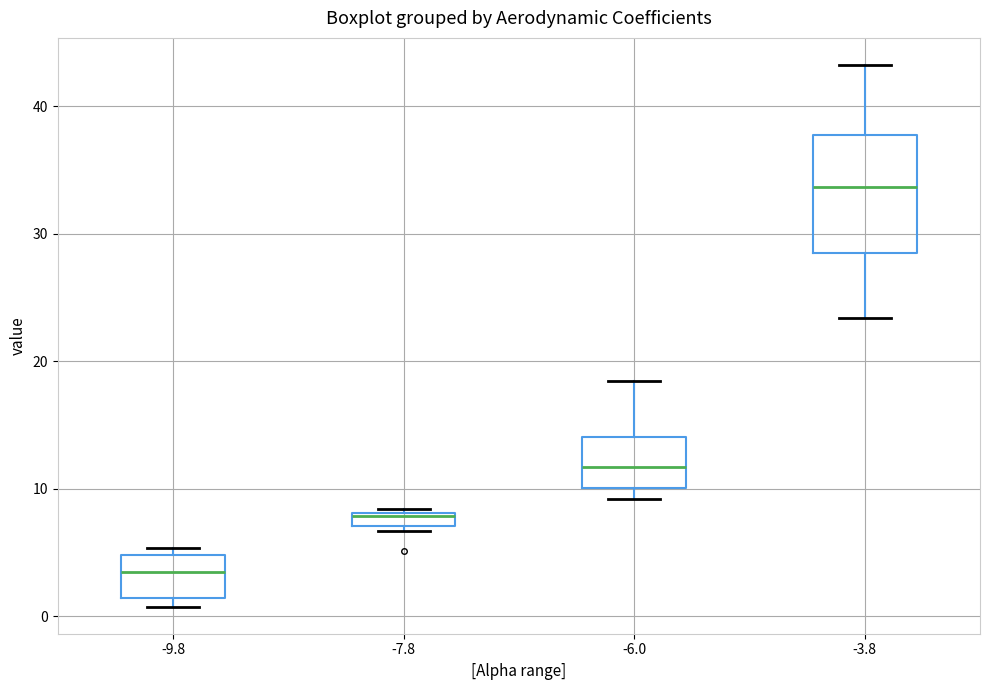

Which box has the highest median line?

-3.8